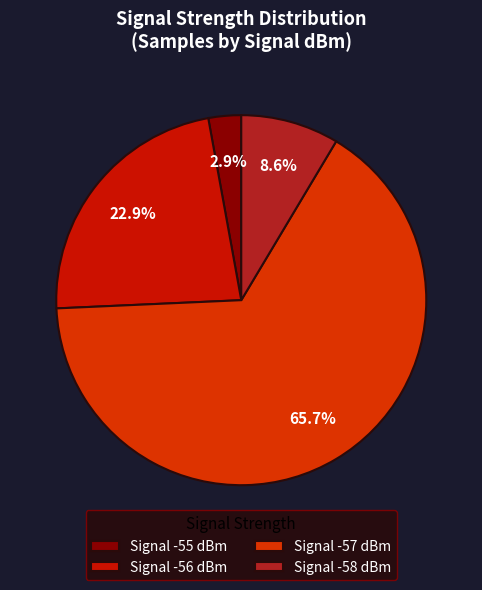

How many segments does this pie chart have?

4